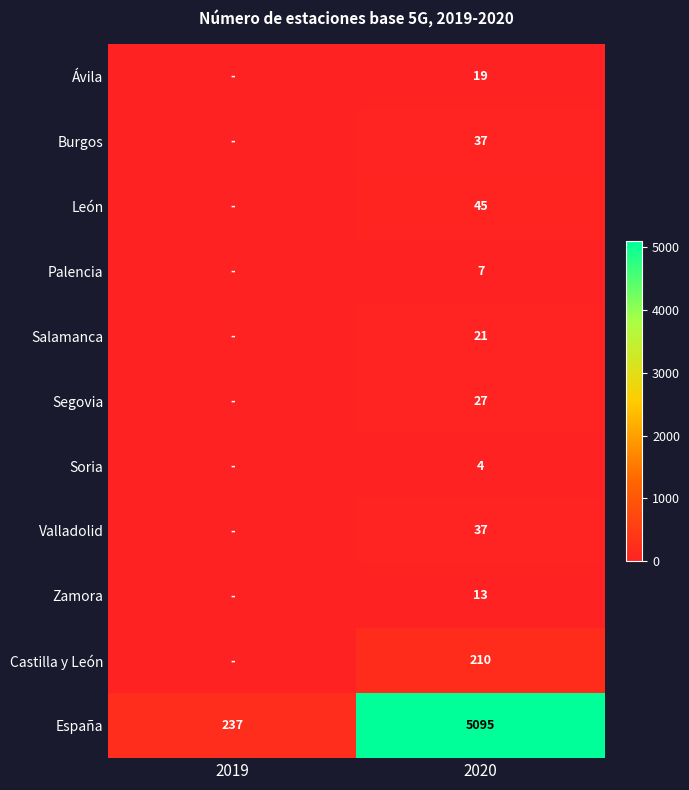

True or false: Zamora has a value of 6 at 2020.

False